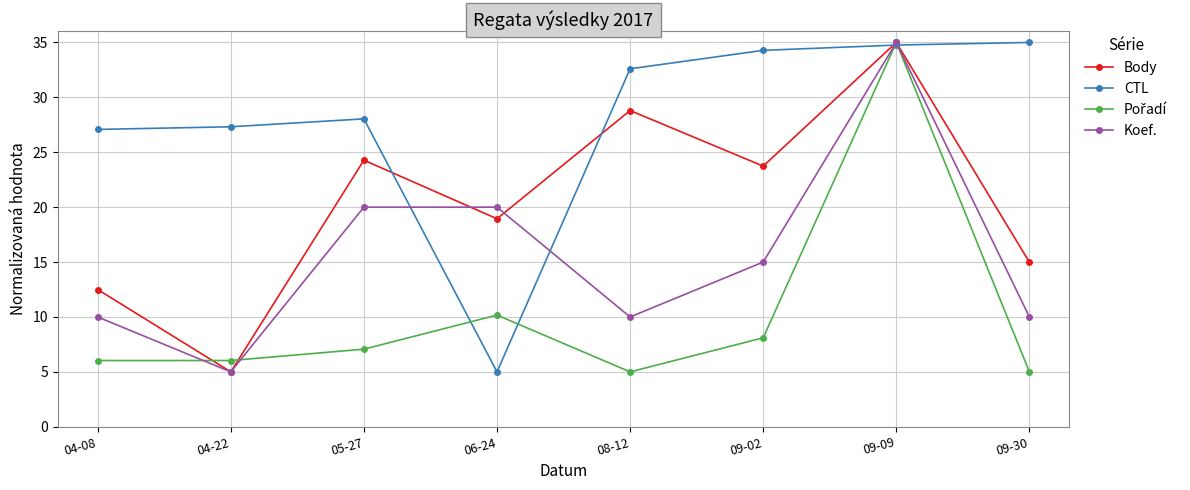

What is the sum of the CTL values at 09-30 and 09-02?

69.3